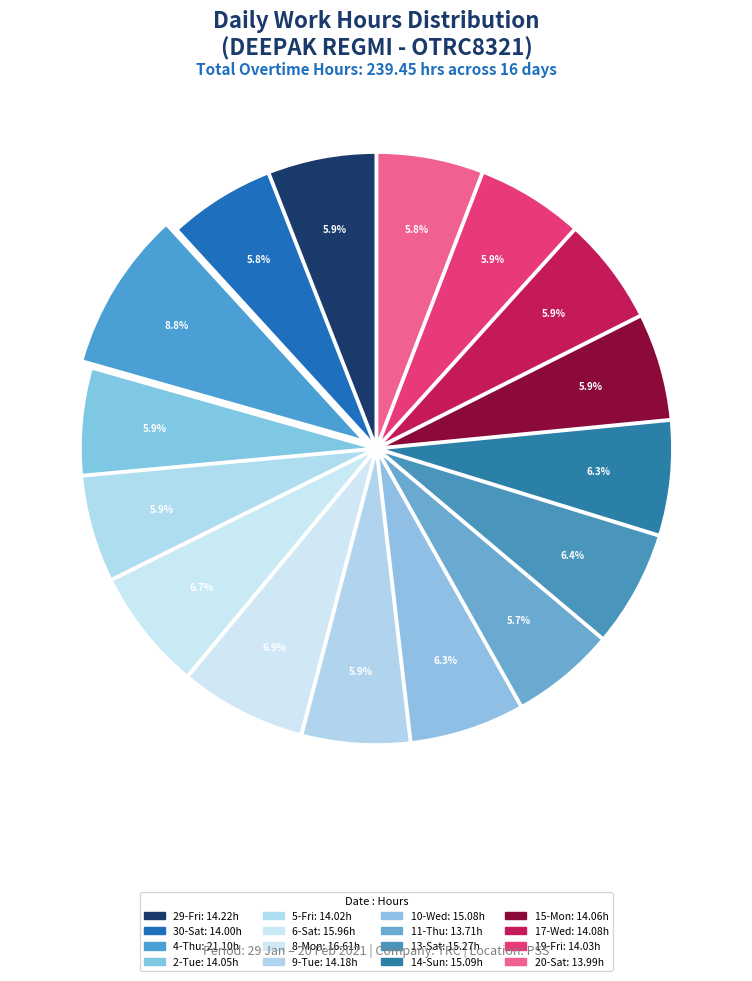

Count the number of slices in the pie.

16